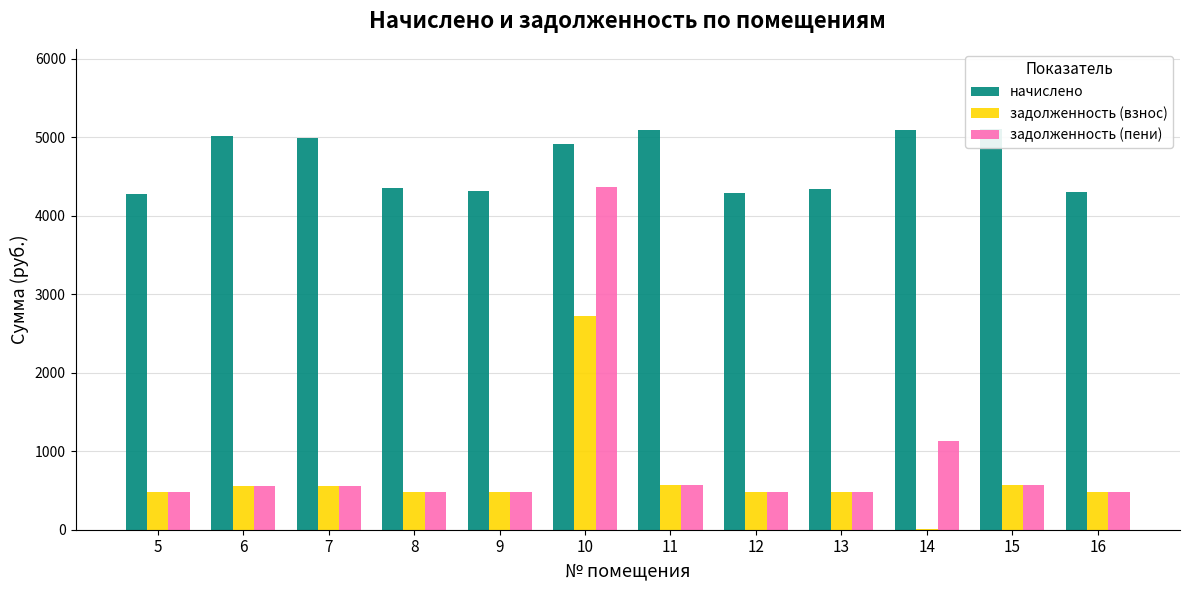

What is the difference between the задолженность (пени) values at 5 and 8?

8.2